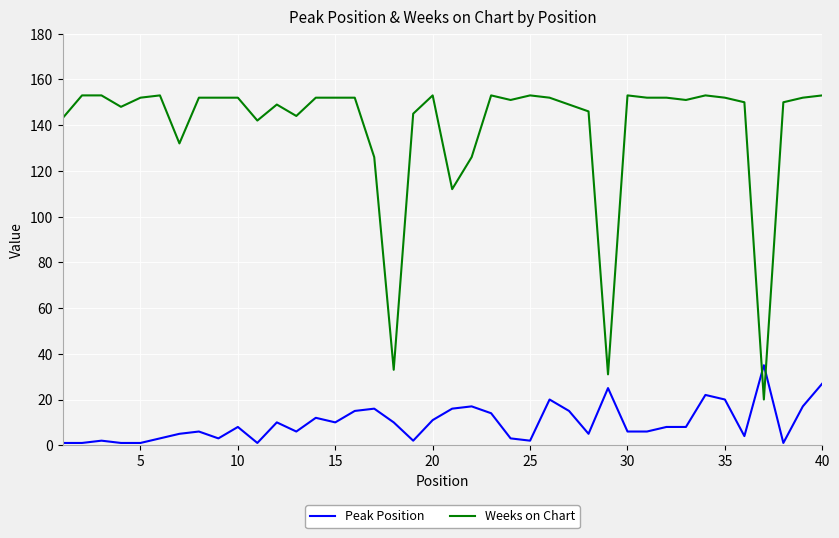

Which series has the widest spread of values?

Weeks on Chart